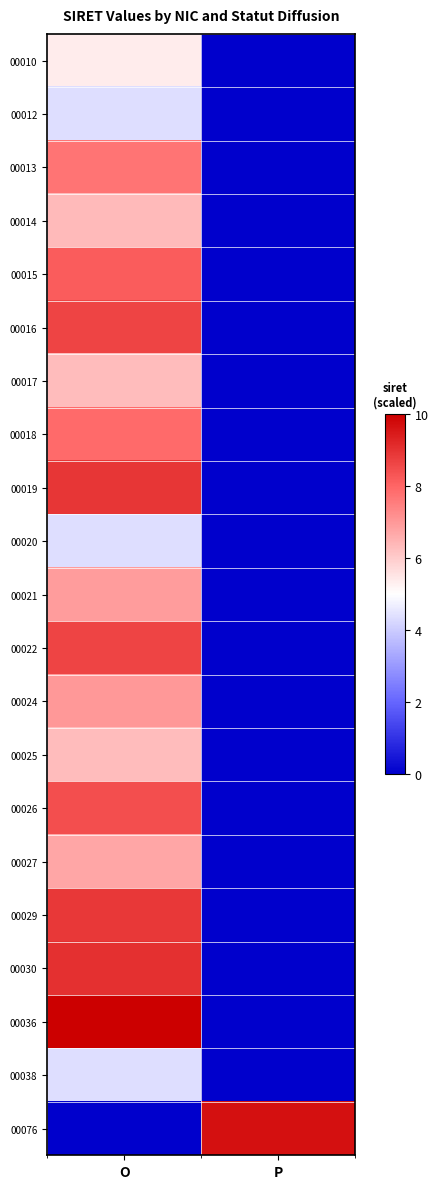

Reading left to right, transcribe all the data shown in this chart.

00010: O=5.4	P=0.0
00012: O=4.4	P=0.0
00013: O=7.7	P=0.0
00014: O=6.3	P=0.0
00015: O=8.2	P=0.0
00016: O=8.7	P=0.0
00017: O=6.3	P=0.0
00018: O=7.9	P=0.0
00019: O=8.9	P=0.0
00020: O=4.4	P=0.0
00021: O=6.9	P=0.0
00022: O=8.7	P=0.0
00024: O=7.0	P=0.0
00025: O=6.3	P=0.0
00026: O=8.5	P=0.0
00027: O=6.7	P=0.0
00029: O=8.9	P=0.0
00030: O=9.0	P=0.0
00036: O=10.0	P=0.0
00038: O=4.4	P=0.0
00076: O=0.0	P=9.7